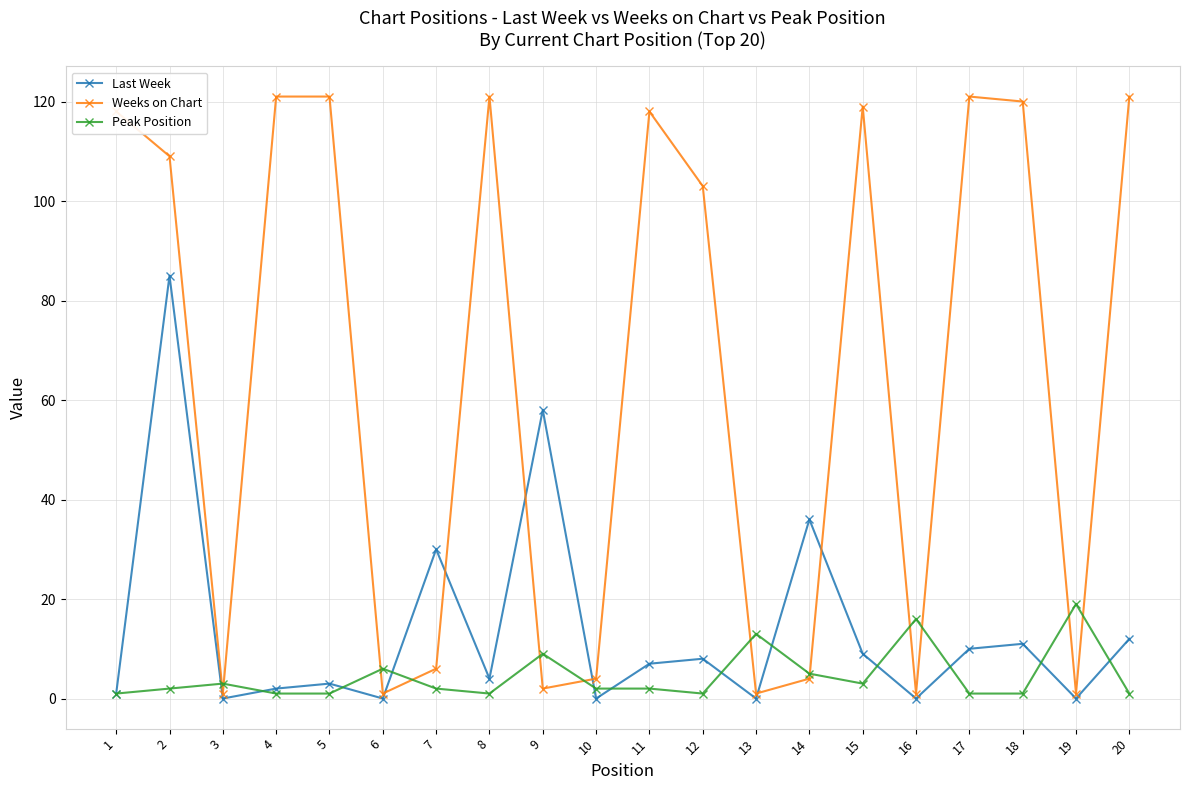

Where is Last Week nearest to the value 42?

14